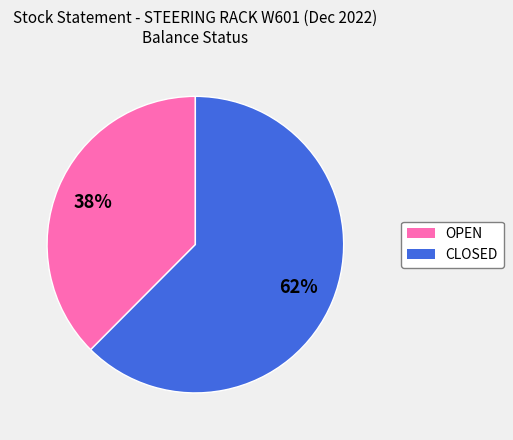

To the nearest percent, what percentage of the pie is OPEN?

38%